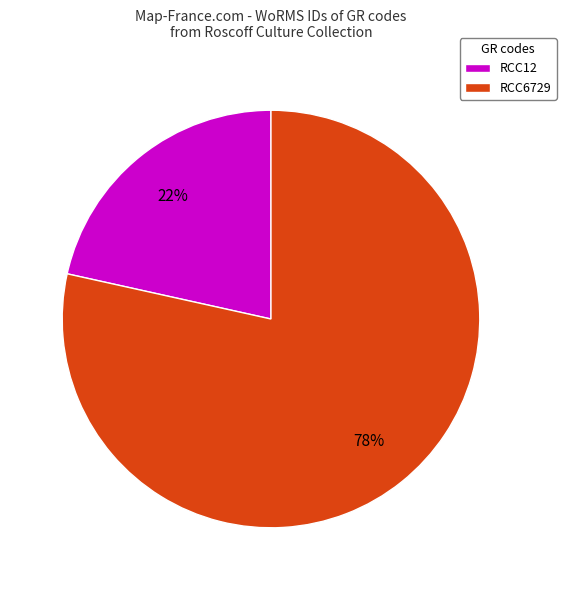

How many segments does this pie chart have?

2